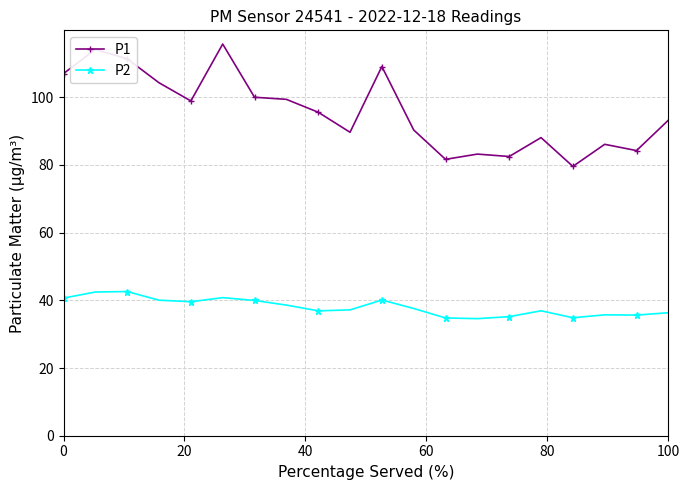

What is the minimum value shown in the chart?

34.6